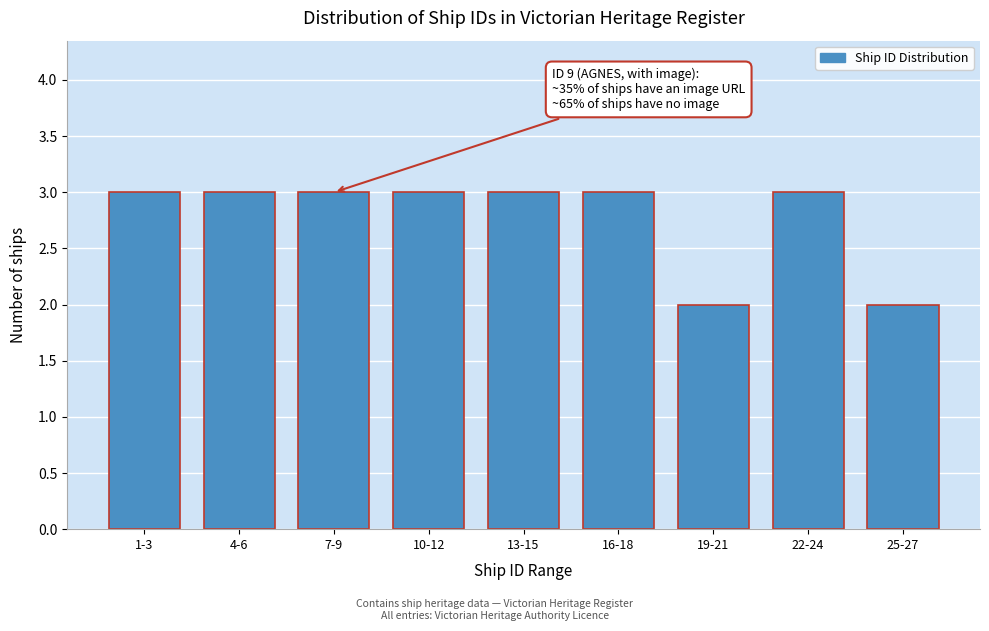

Reading left to right, what are all the values shown in this chart?

3	3	3	3	3	3	2	3	2